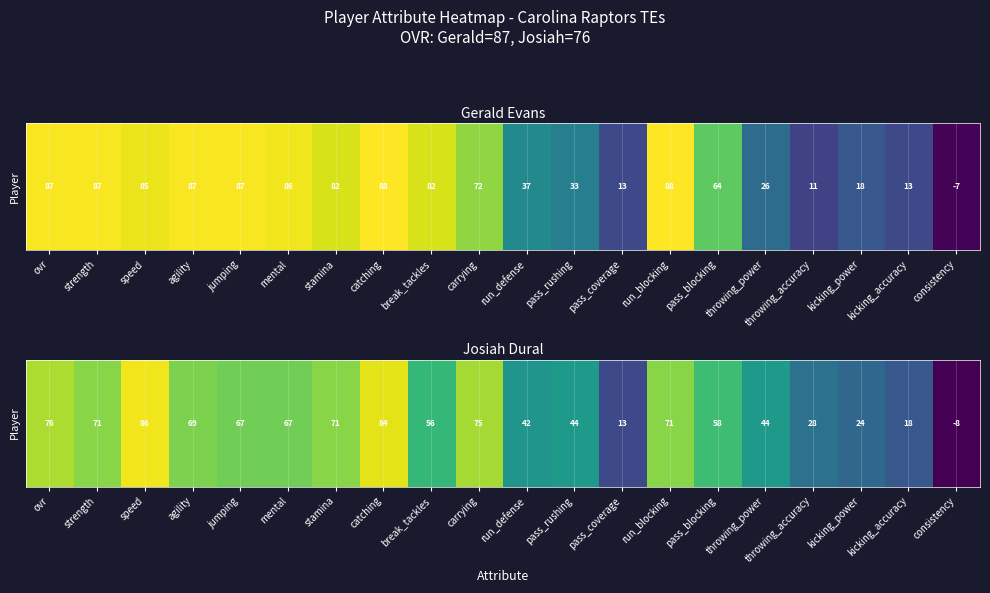

What is the sum of all values?

1056